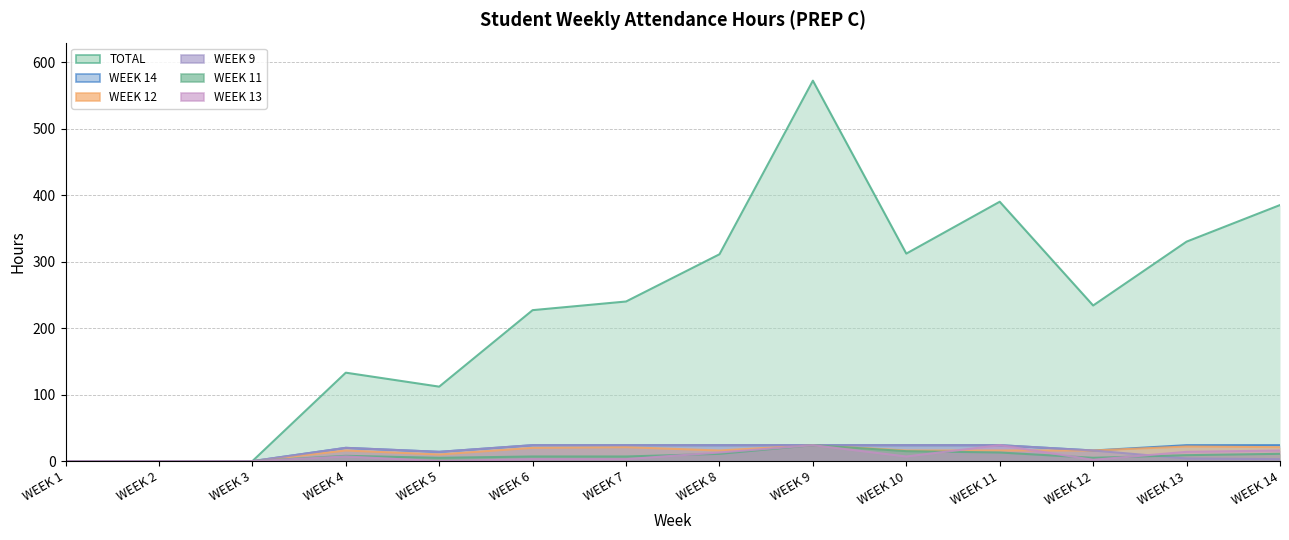

What is the difference between the second highest and second lowest values in the WEEK 11 series?

15